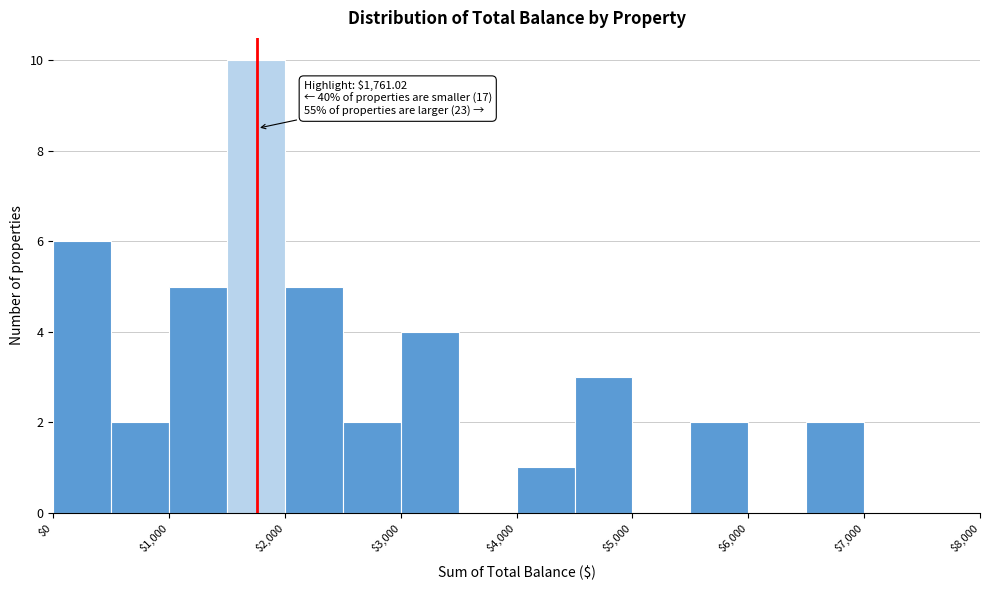

Which range on the x-axis has the tallest bar?

1500 to 2000